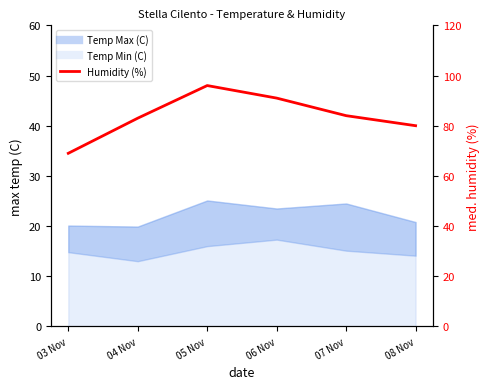

Where is the first local maximum for Temp Min (C)?

06 Nov